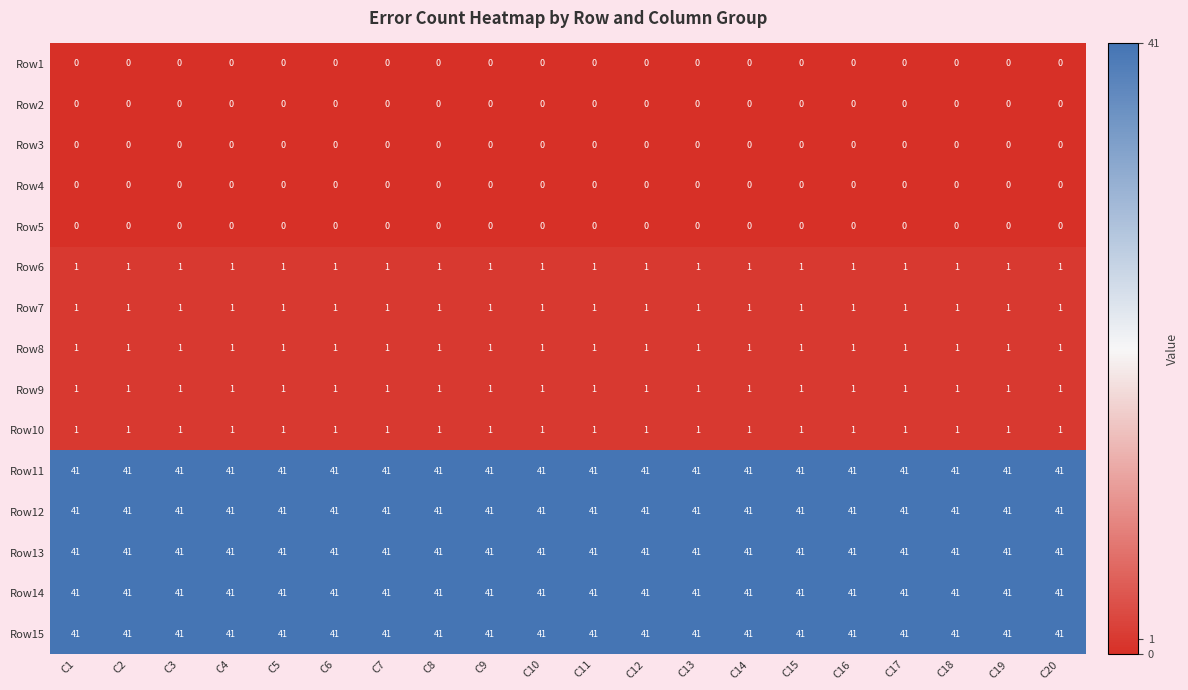

At how many categories does at least one series exceed 37?

20